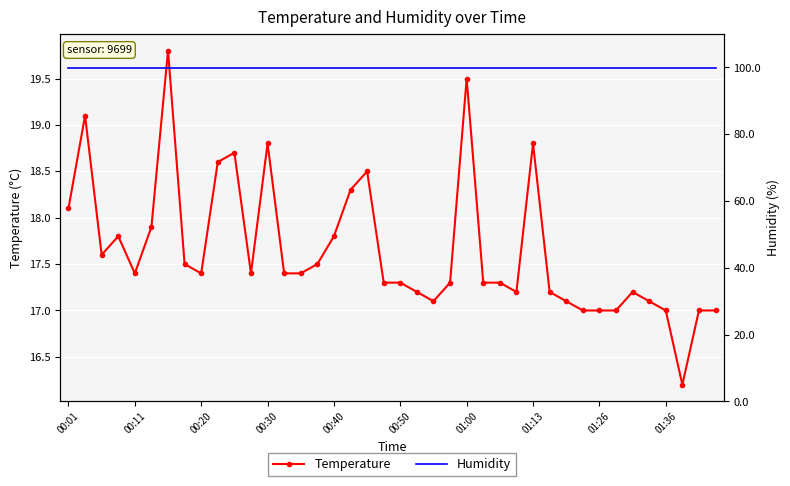

Between 00:01 and 00:50, which is larger?

00:01